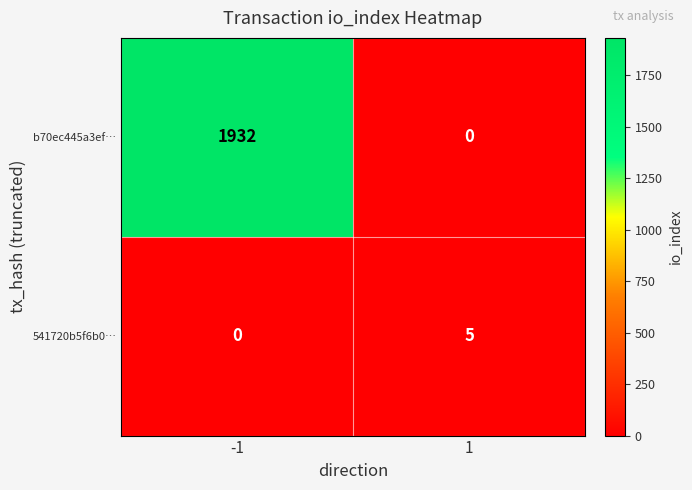

What is the average value of the b70ec445a3ef… series?

966